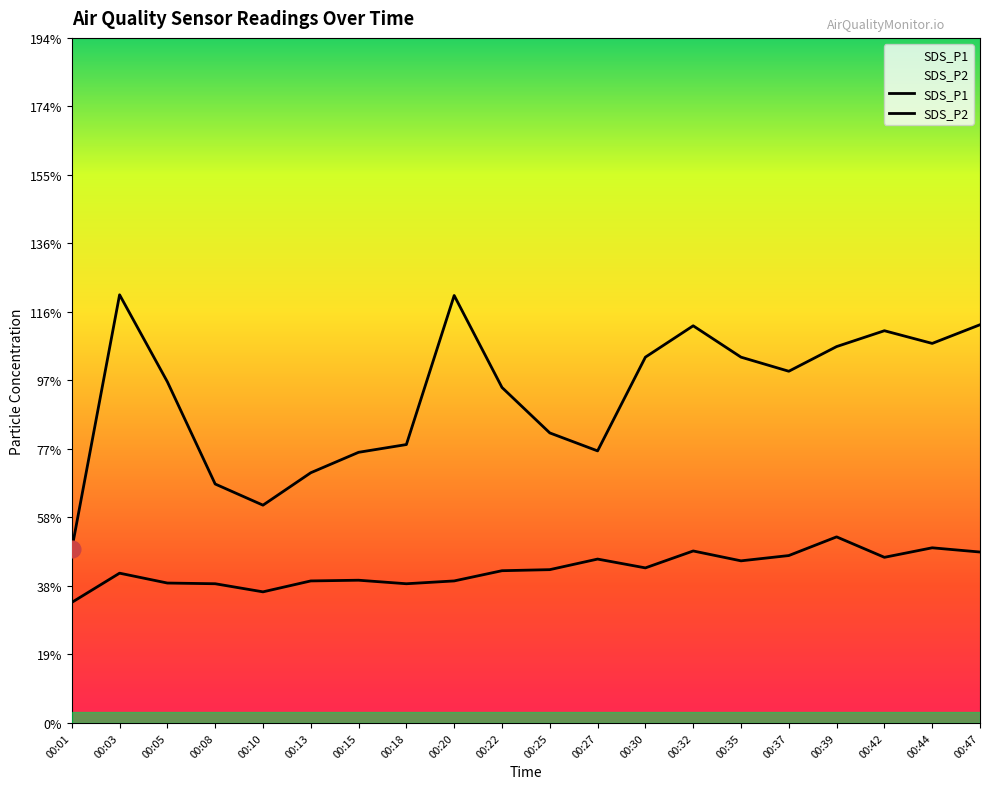

Rank the series by their maximum value, from lowest to highest.

SDS_P2, SDS_P1